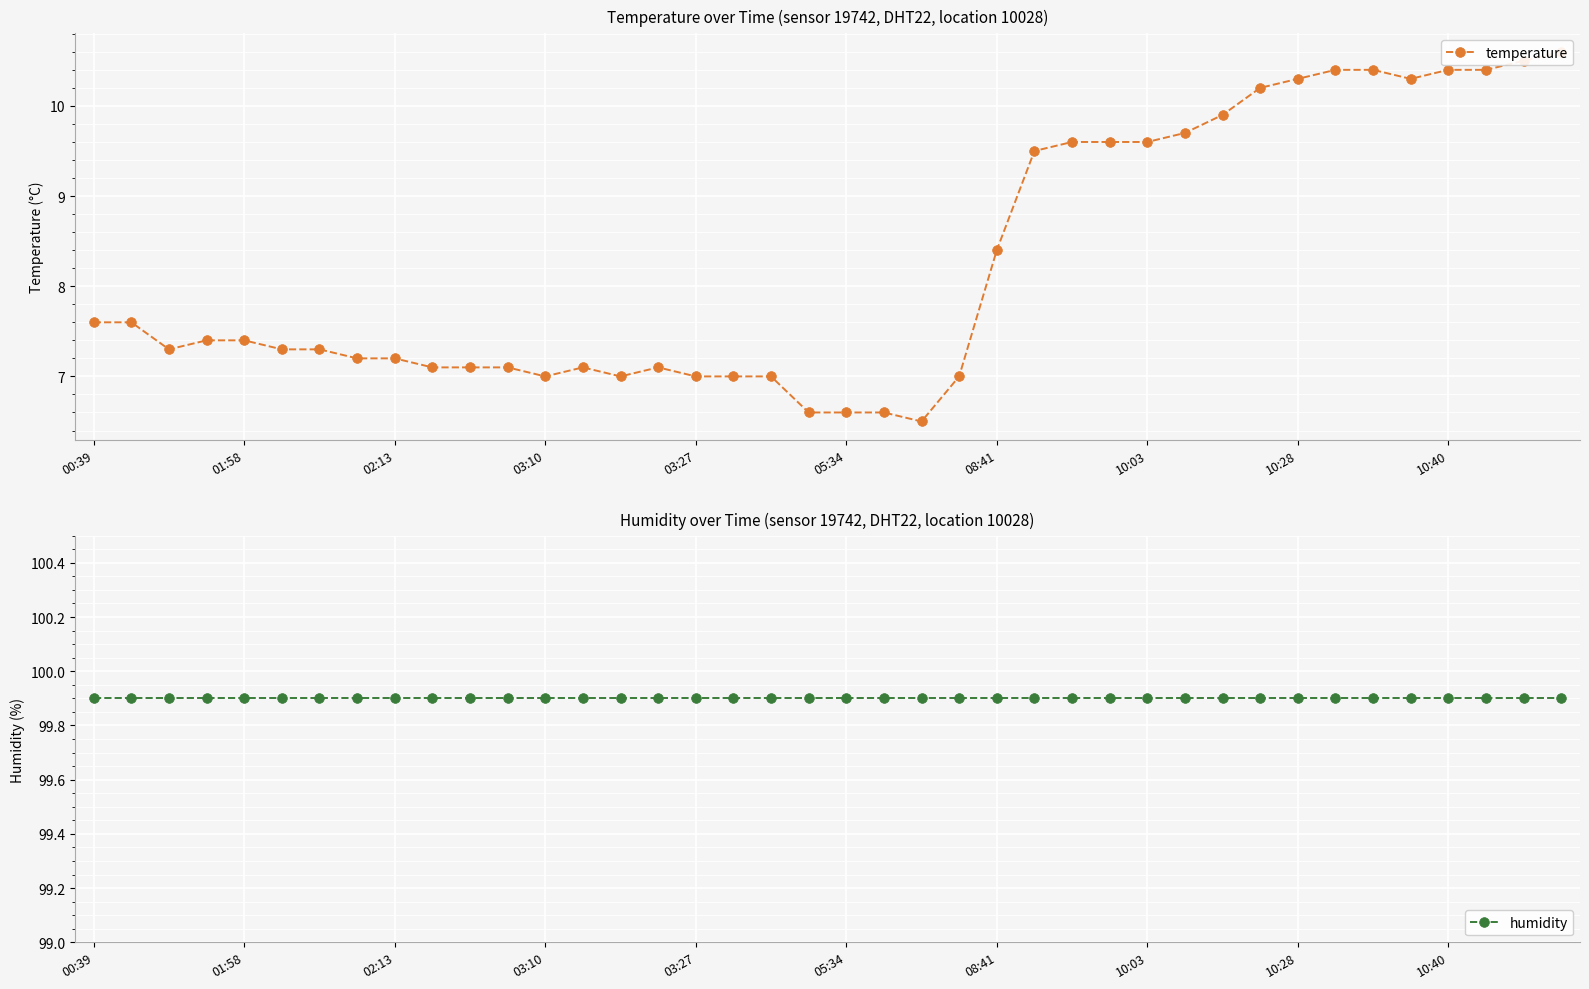

How many categories are shown in the chart?

40